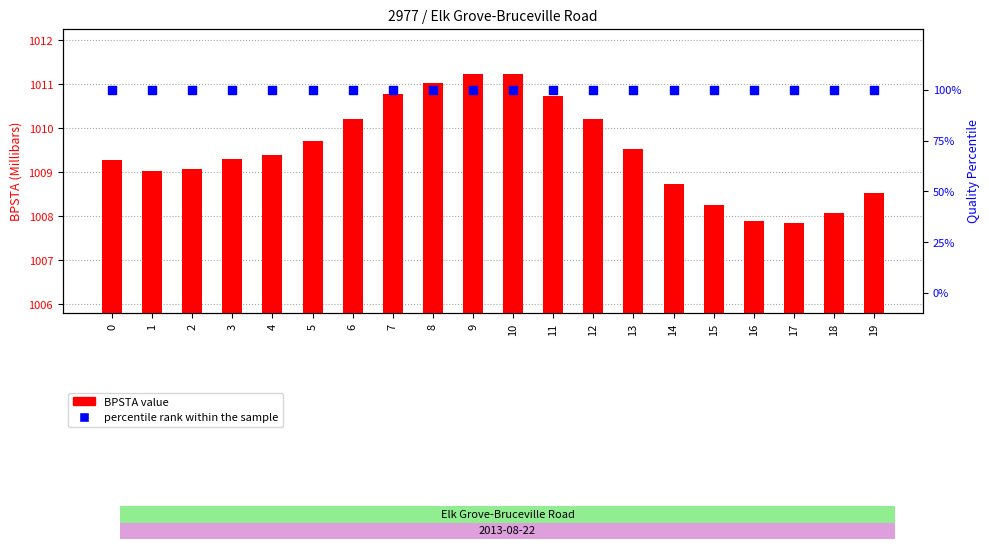

What are all the series names shown in the legend?

BPSTA value, percentile rank within the sample